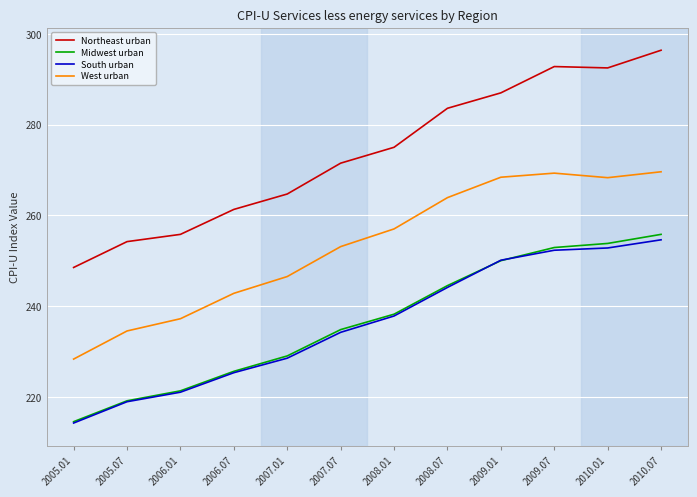

How many values in the South urban series are below 237?

6